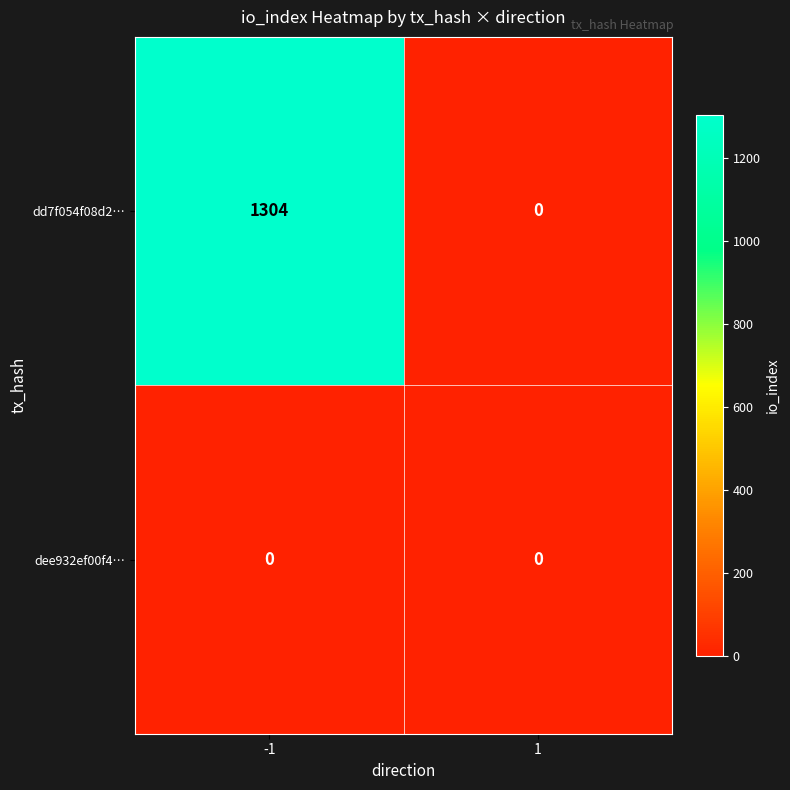

Which series has the largest total across all categories?

dd7f054f08d2…